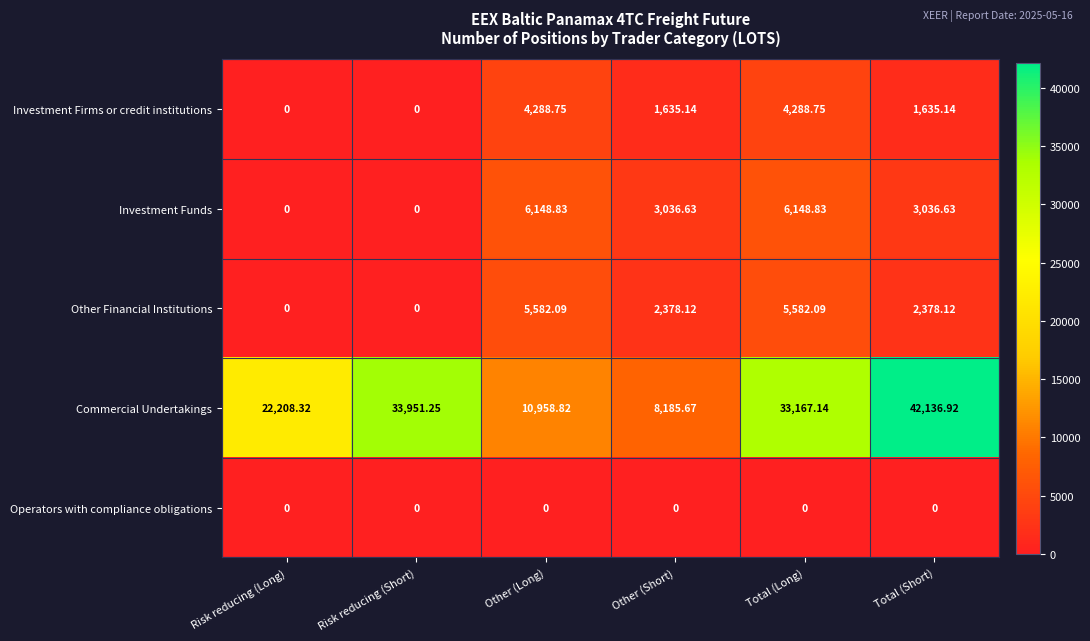

Which series has the largest total across all categories?

Commercial Undertakings